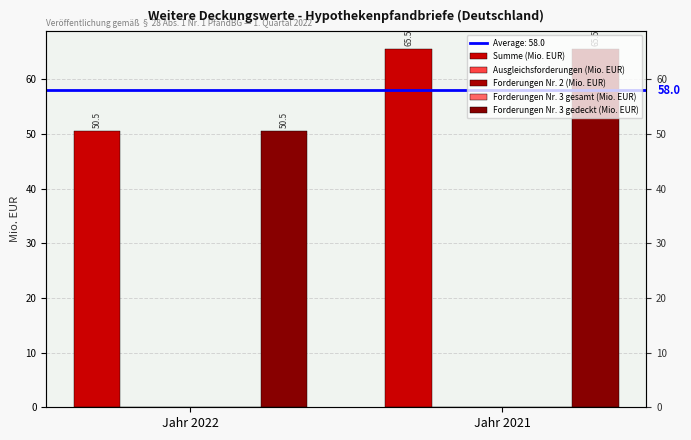

At which category is the sum across all series the highest?

Jahr 2021